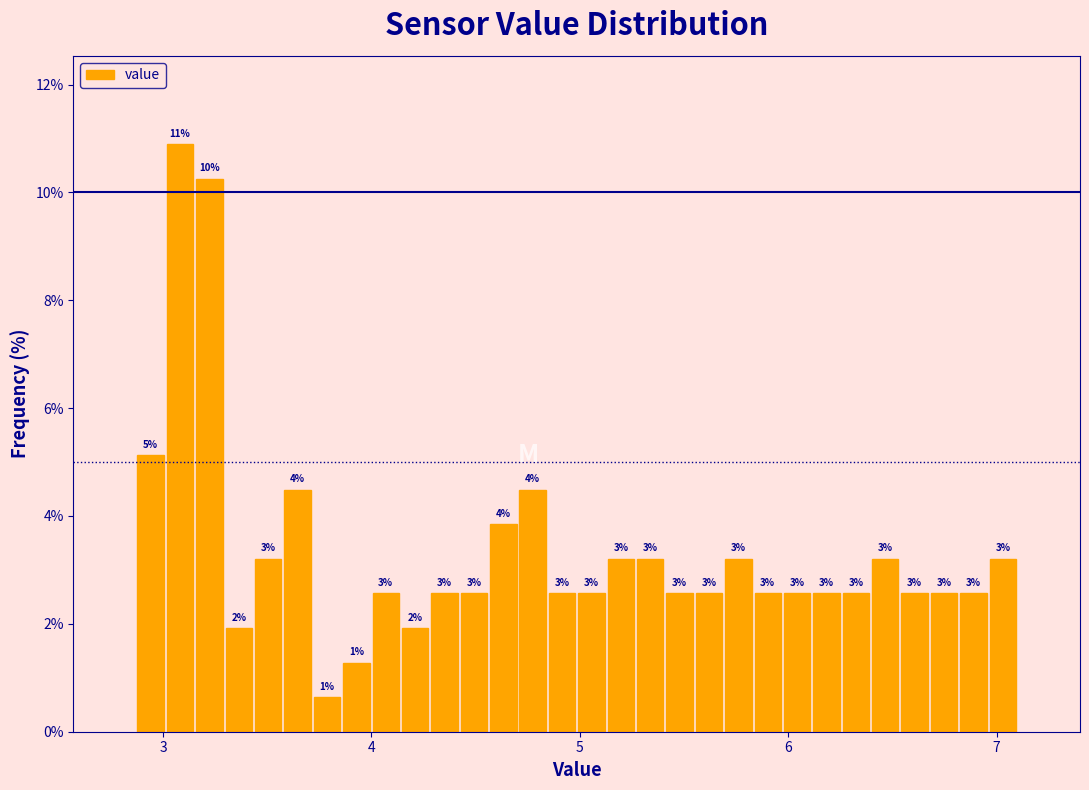

Around what value on the x-axis is the tallest bar? Give the approximate position of its centre, as read against the axis.

3.1